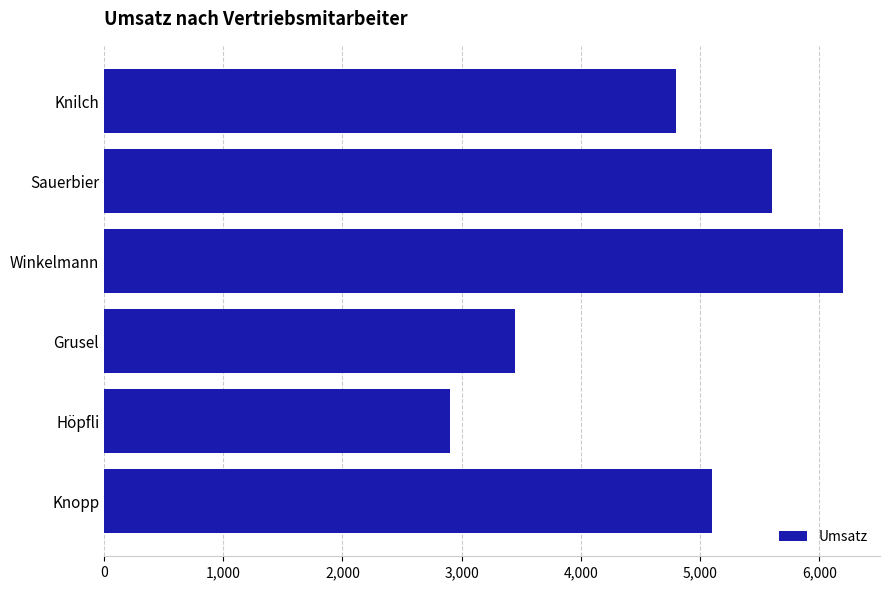

Rank the categories by value from highest to lowest.

Winkelmann, Sauerbier, Knopp, Knilch, Grusel, Höpfli